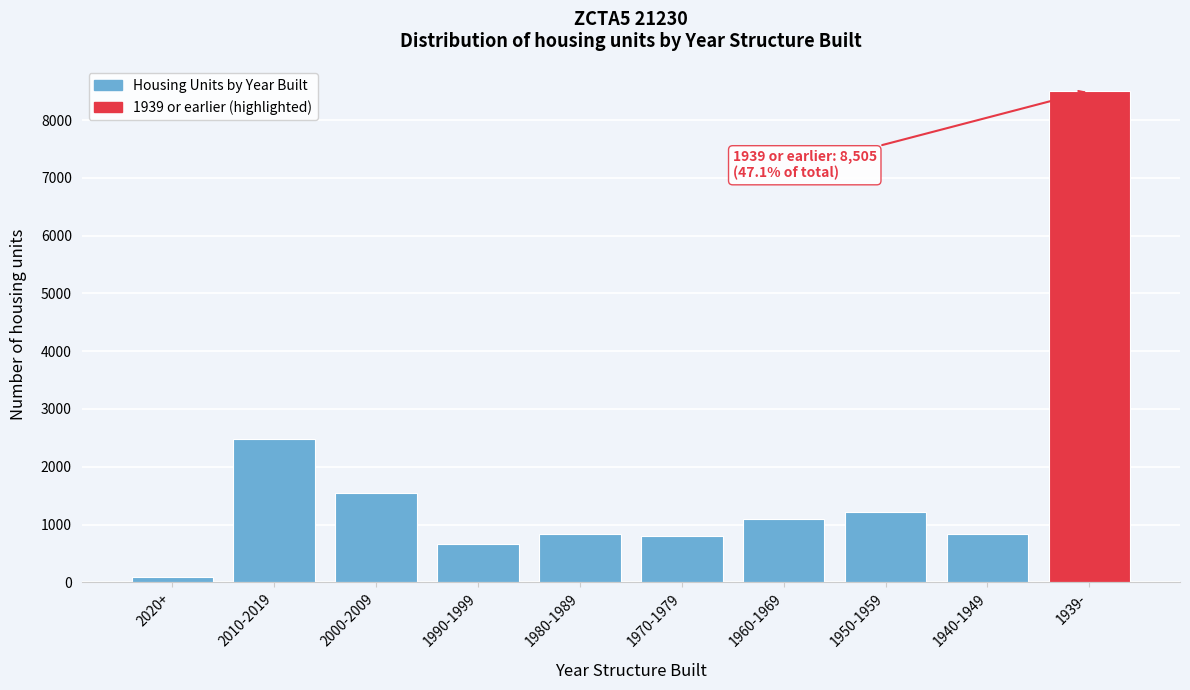

What is the difference between the maximum and second lowest values?

7849